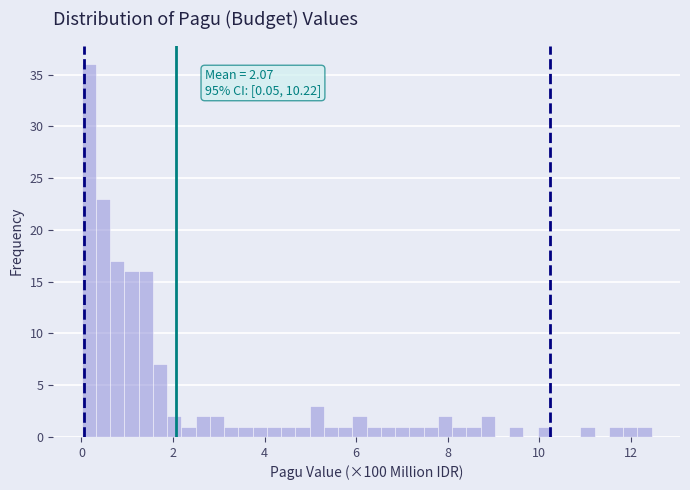

Read against the x-axis, roughly where is the centre of the tallest bar?

0.2